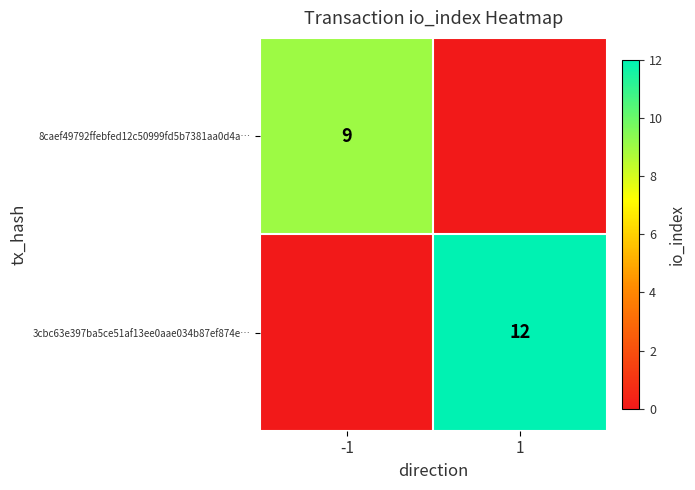

The 8caef49792ffebfed12c50999fd5b7381aa0d4a… series shows 9 at -1. True or false?

True